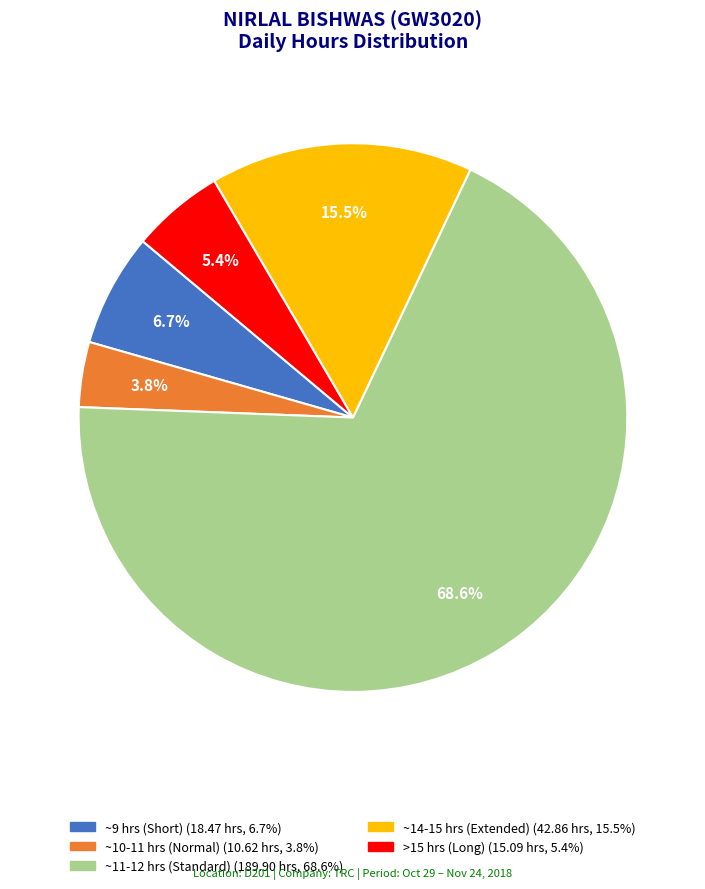

Is there a majority slice in this chart?

Yes